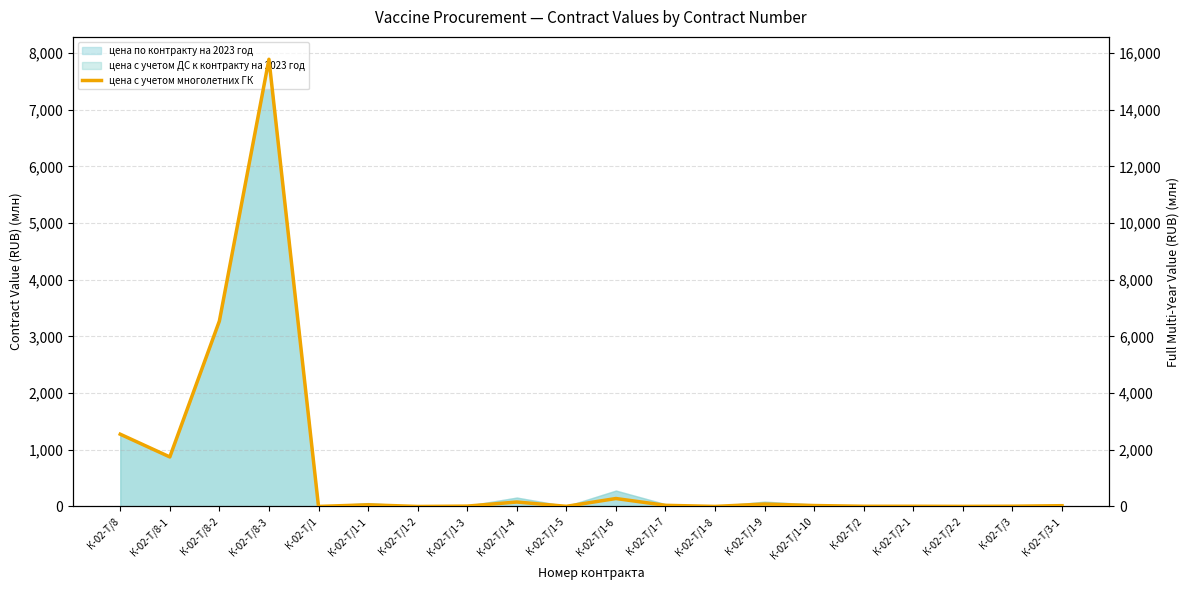

What is the value of the 6th point from the left?

59.3